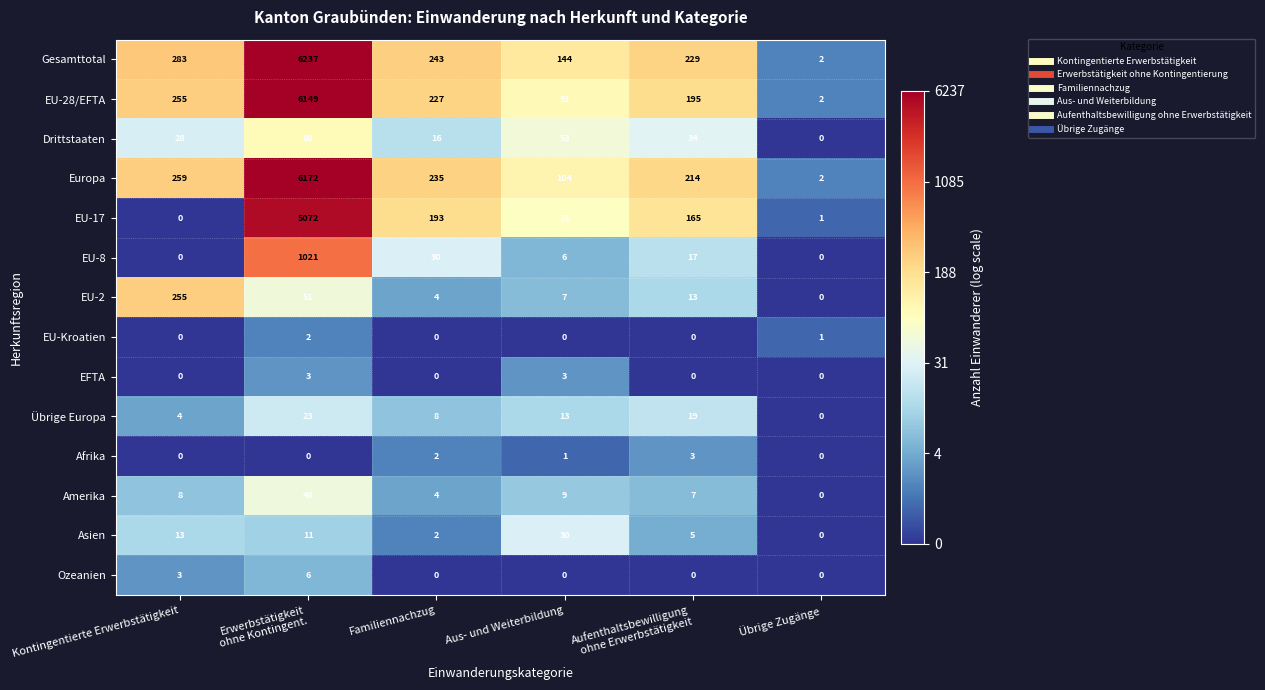

Count the number of categories in the chart.

6